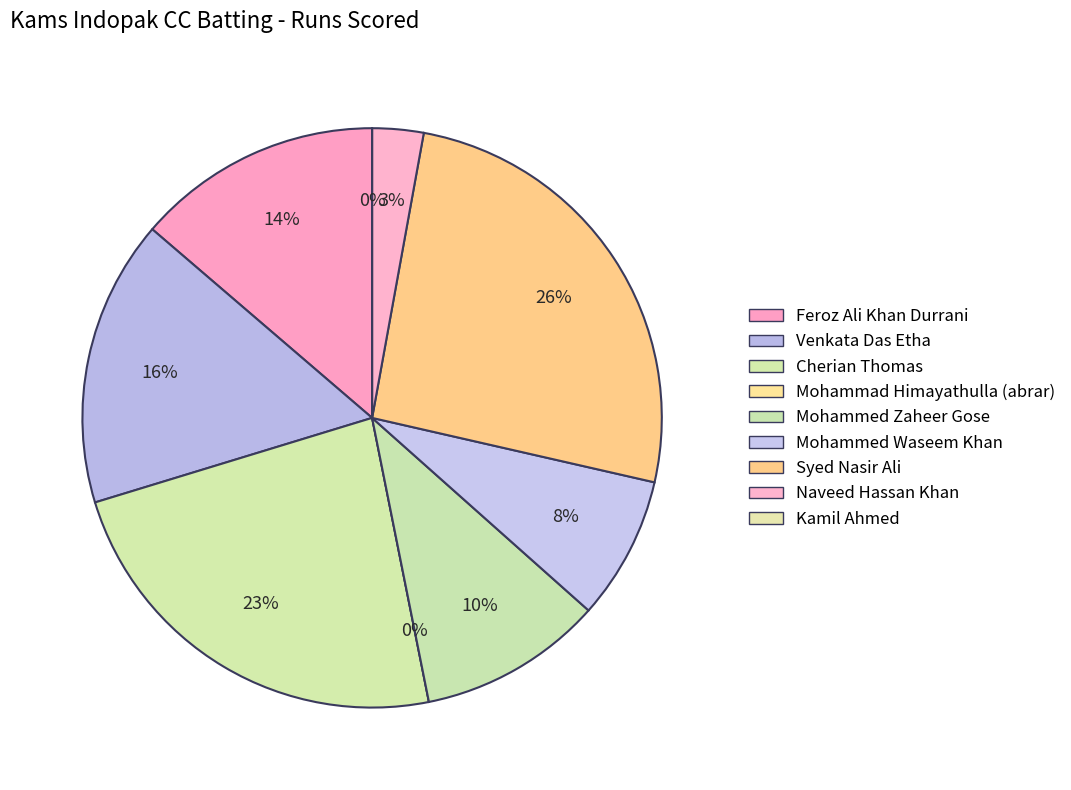

What percentage is the Feroz Ali Khan Durrani slice, to the nearest percent?

14%